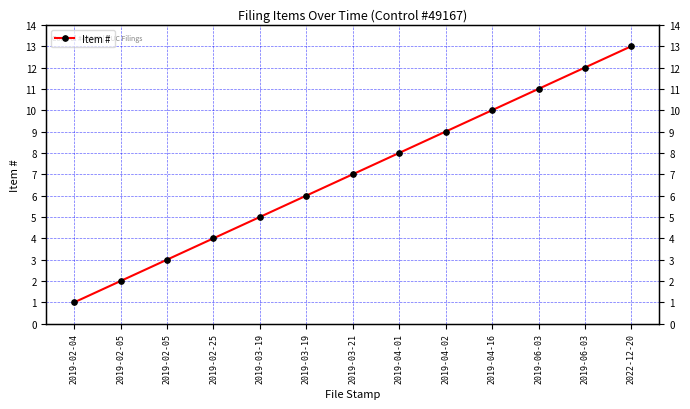

At which label does the data first exceed 7?

2019-04-01